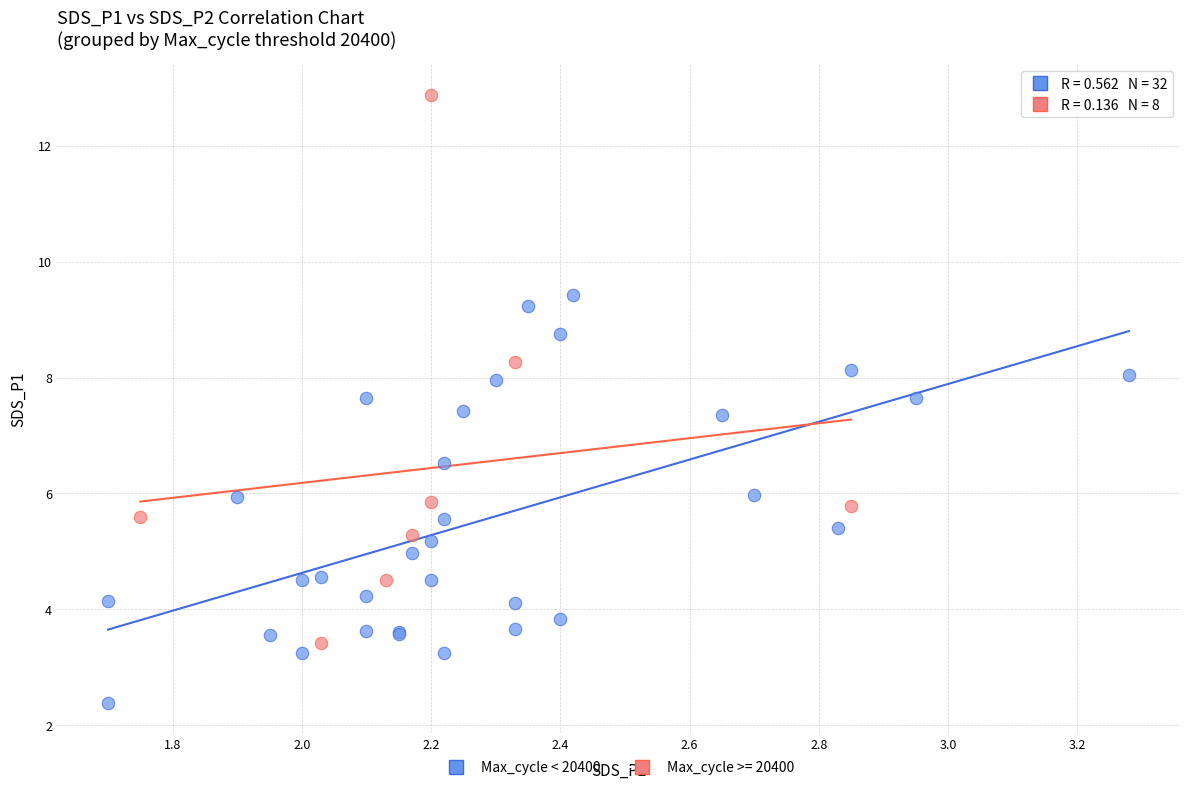

Which series reaches the maximum Y coordinate?

Max_cycle >= 20400